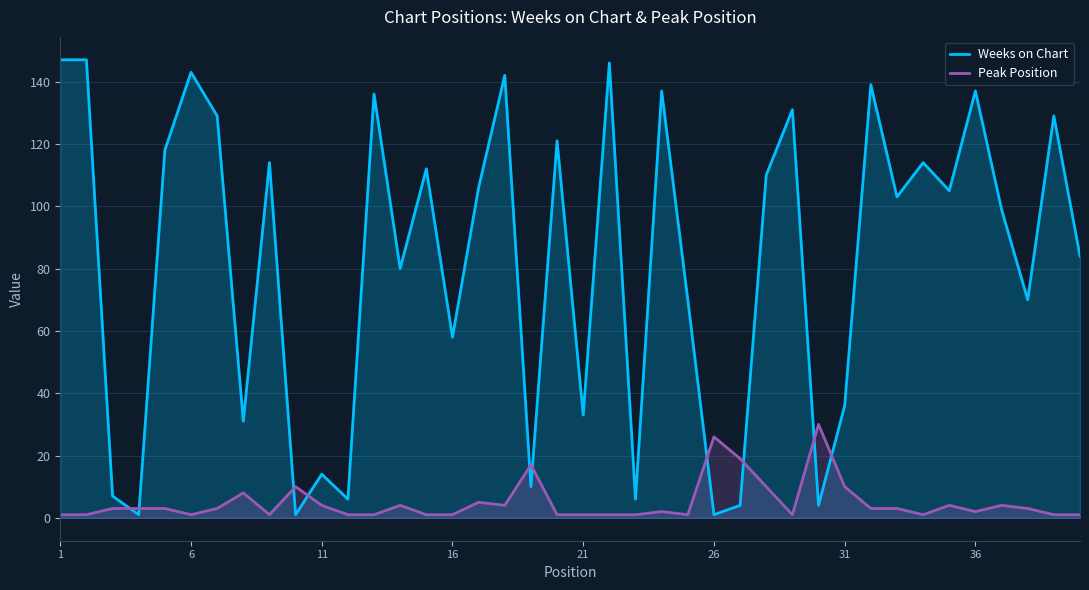

True or false: Weeks on Chart has a value of 2 at 11.

False